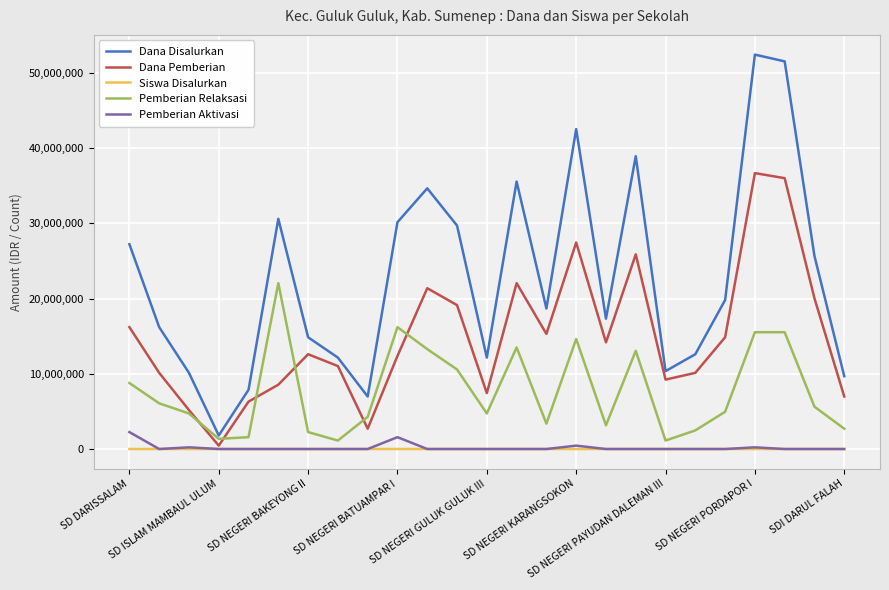

True or false: Dana Disalurkan and Siswa Disalurkan intersect in this chart.

False